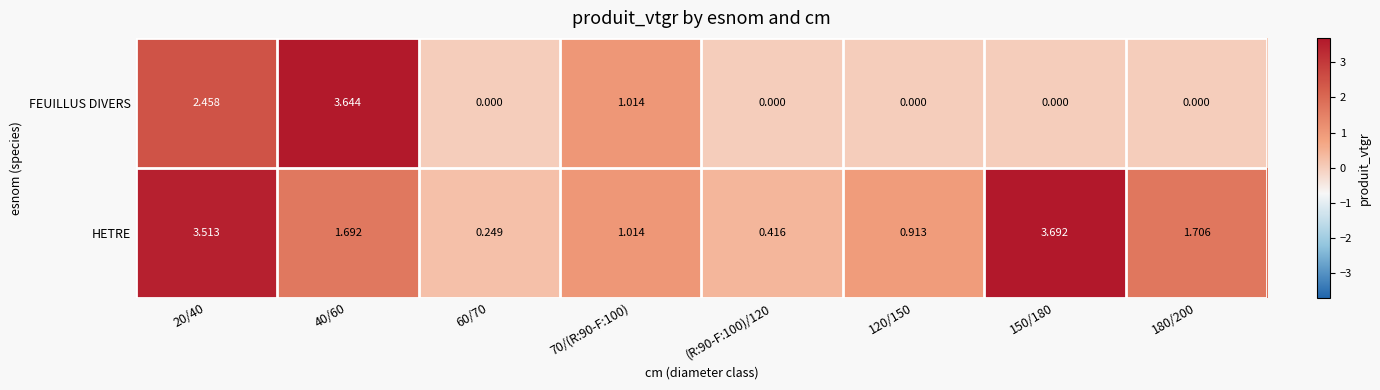

List the series in order of their overall mean, lowest first.

FEUILLUS DIVERS, HETRE